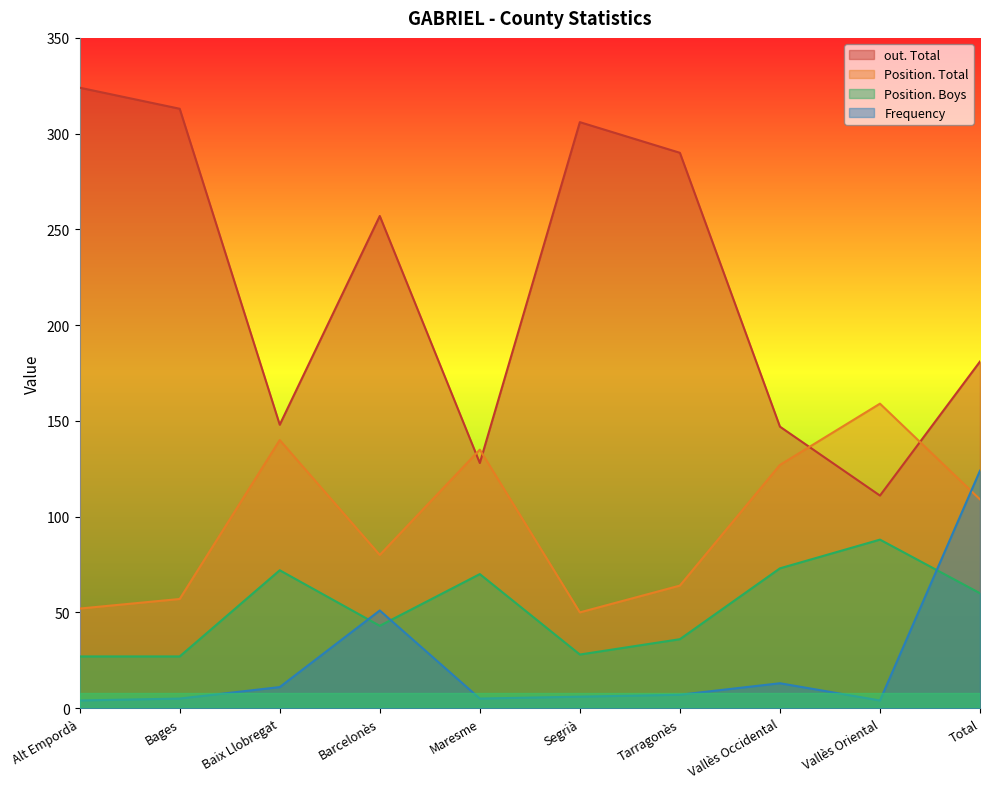

At which category is the sum across all series the highest?

Total